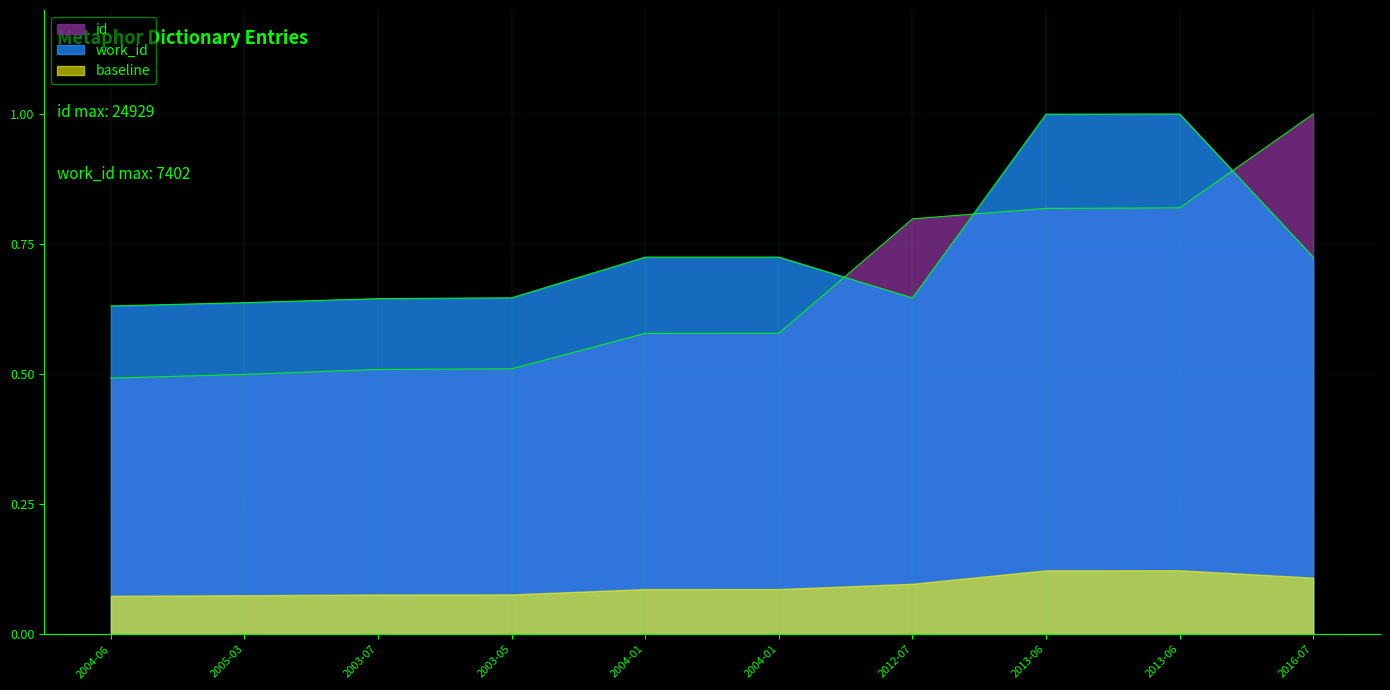

Reading left to right, extract all data points from this chart.

id: 0.5	0.5	0.5	0.5	0.6	0.6	0.8	0.8	0.8	1.0
work_id: 0.6	0.6	0.6	0.6	0.7	0.7	0.6	1.0	1.0	0.7